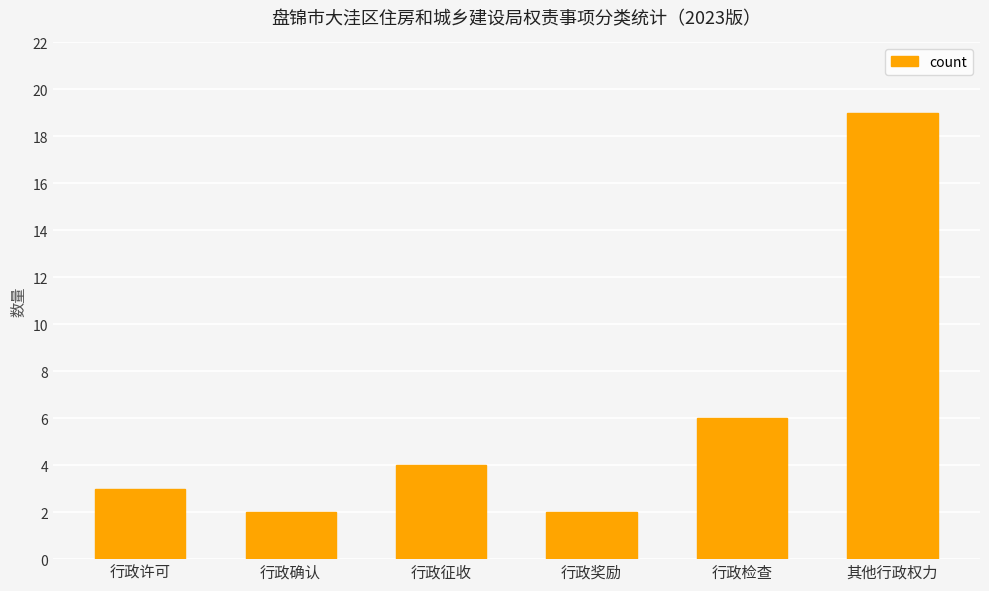

Read the value at 行政检查, to the nearest 10.

10